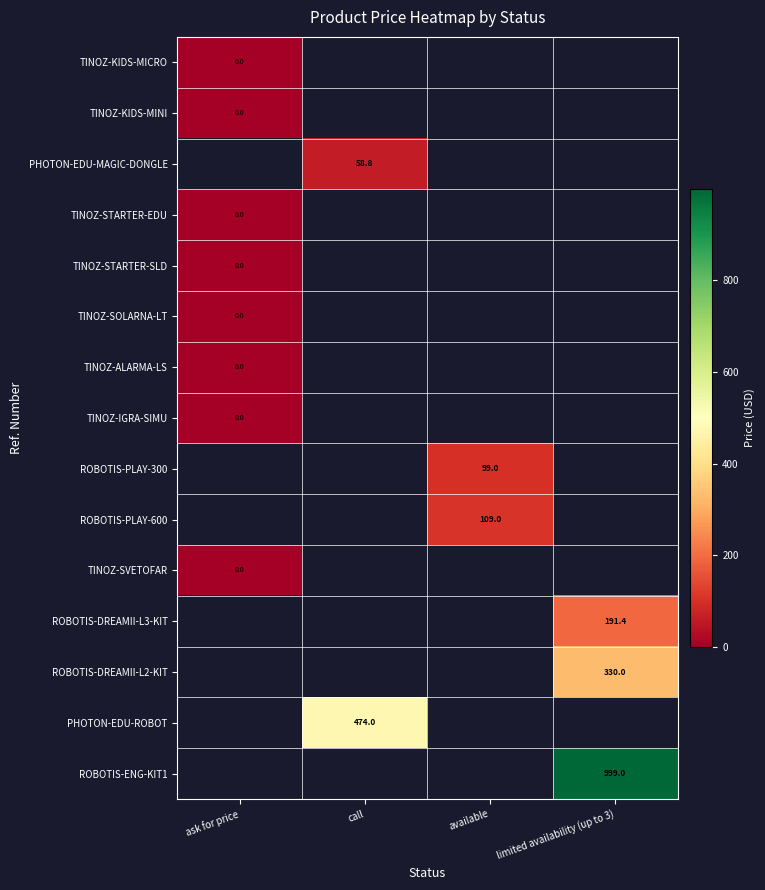

The value of PHOTON-EDU-MAGIC-DONGLE at call is 58.8. True or false?

True